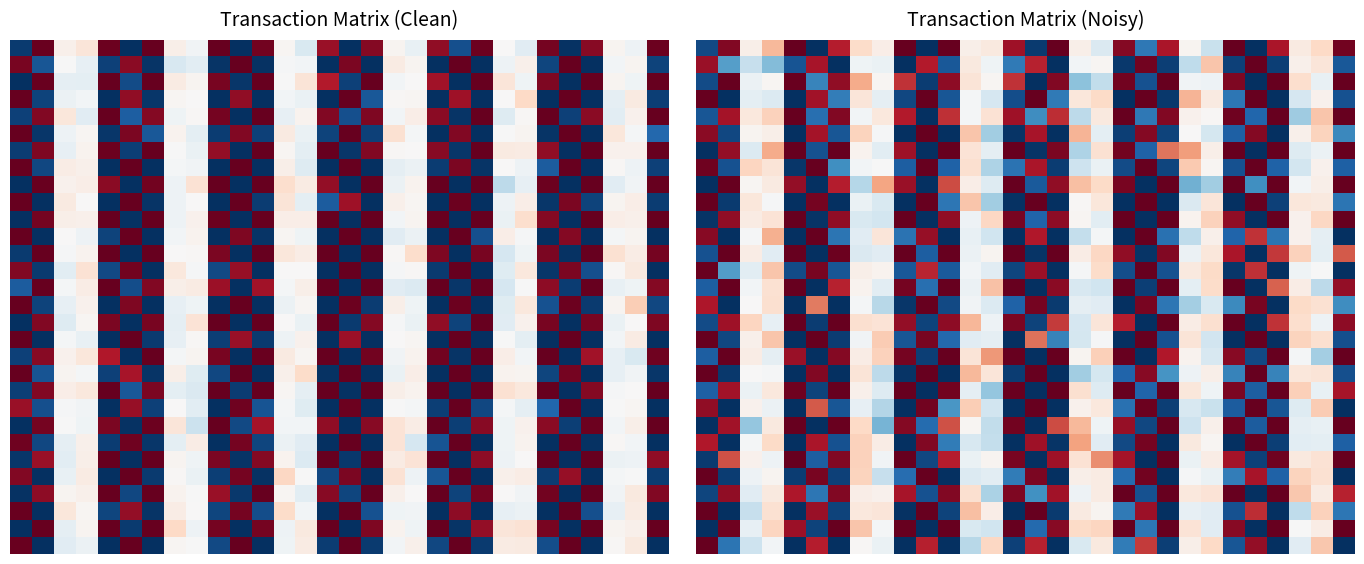

What is the spread (max minus min) of values at 29?

1.0